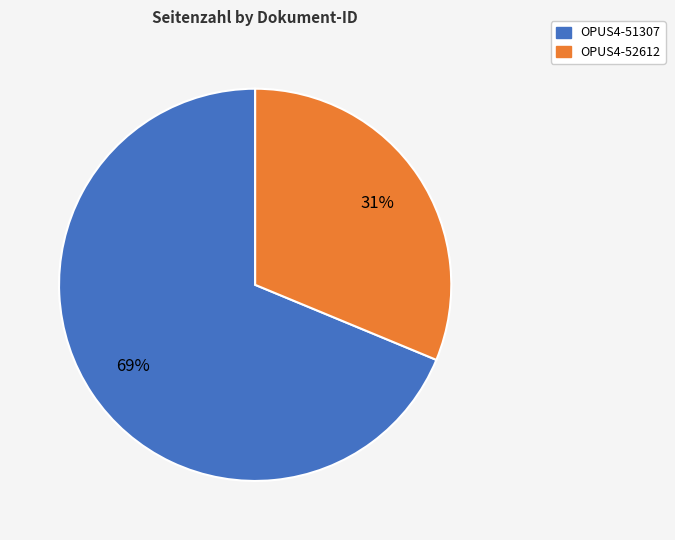

Count the number of slices in the pie.

2